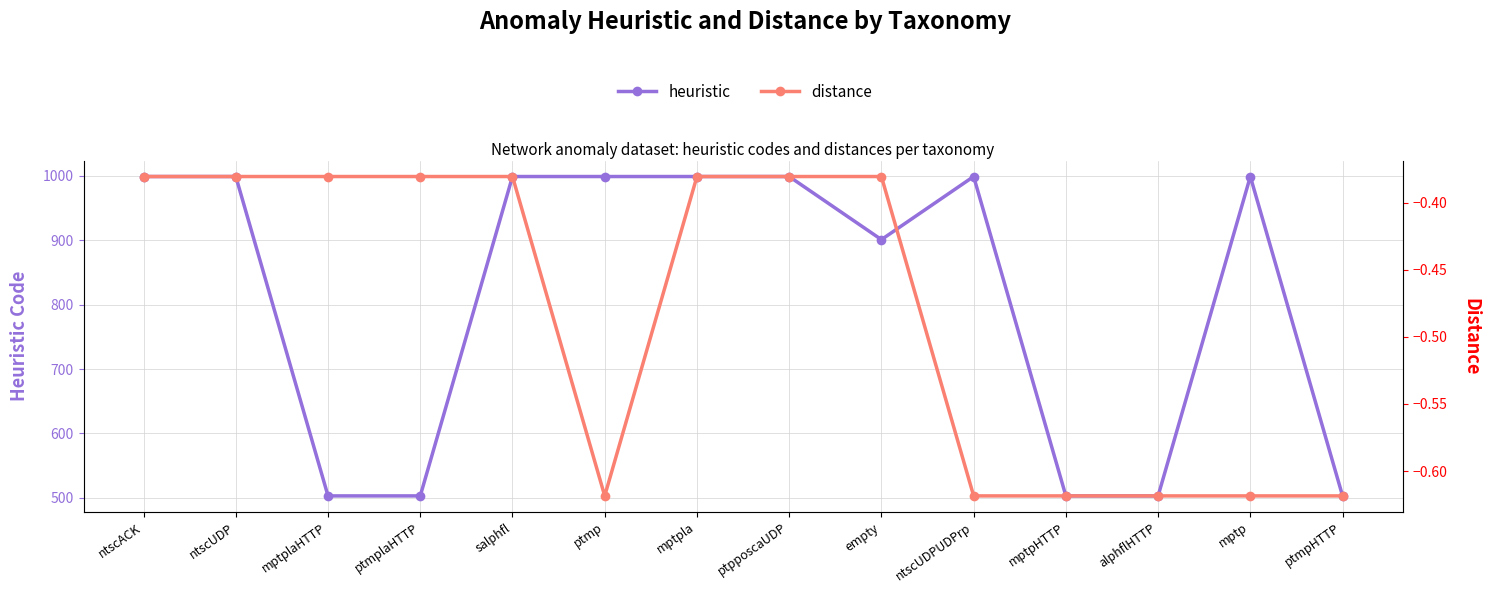

How many categories are shown in the chart?

14